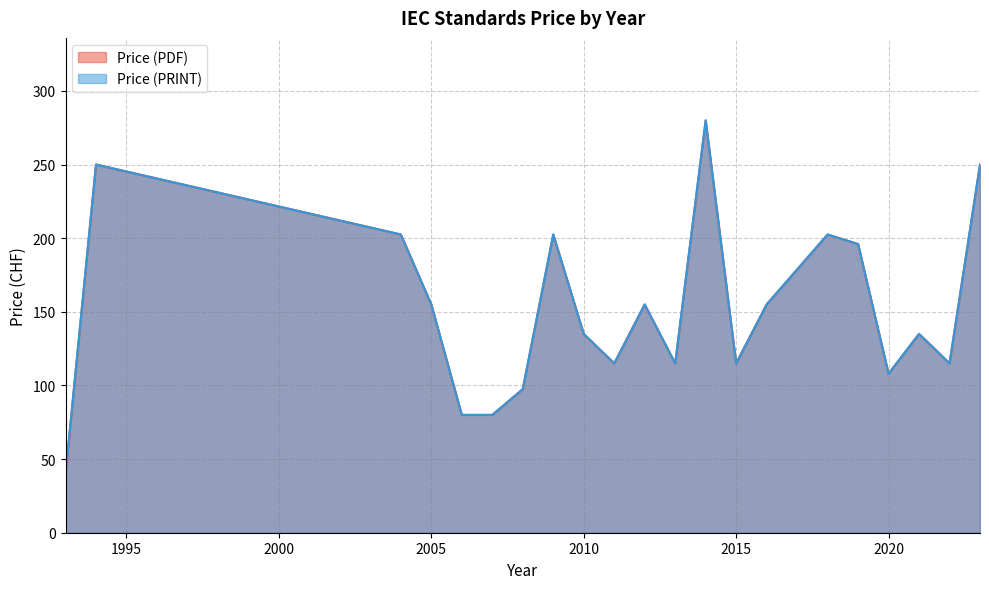

Does the chart display data point markers on the line(s)?

No